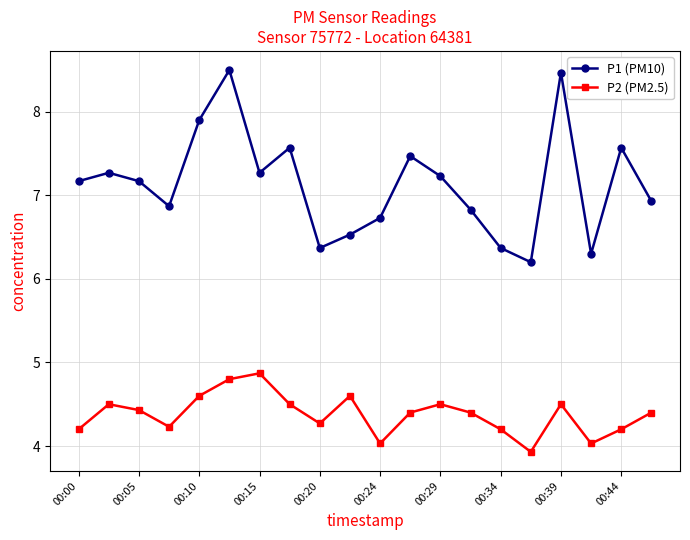

What is the sum of all P1 (PM10) values?

142.7